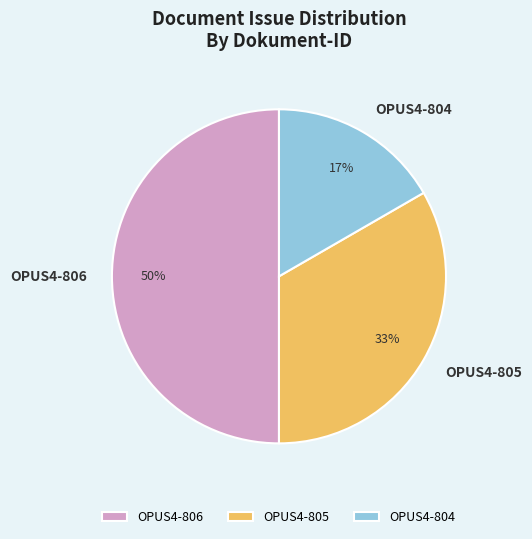

Is it true that OPUS4-806 is 50% of the pie?

True